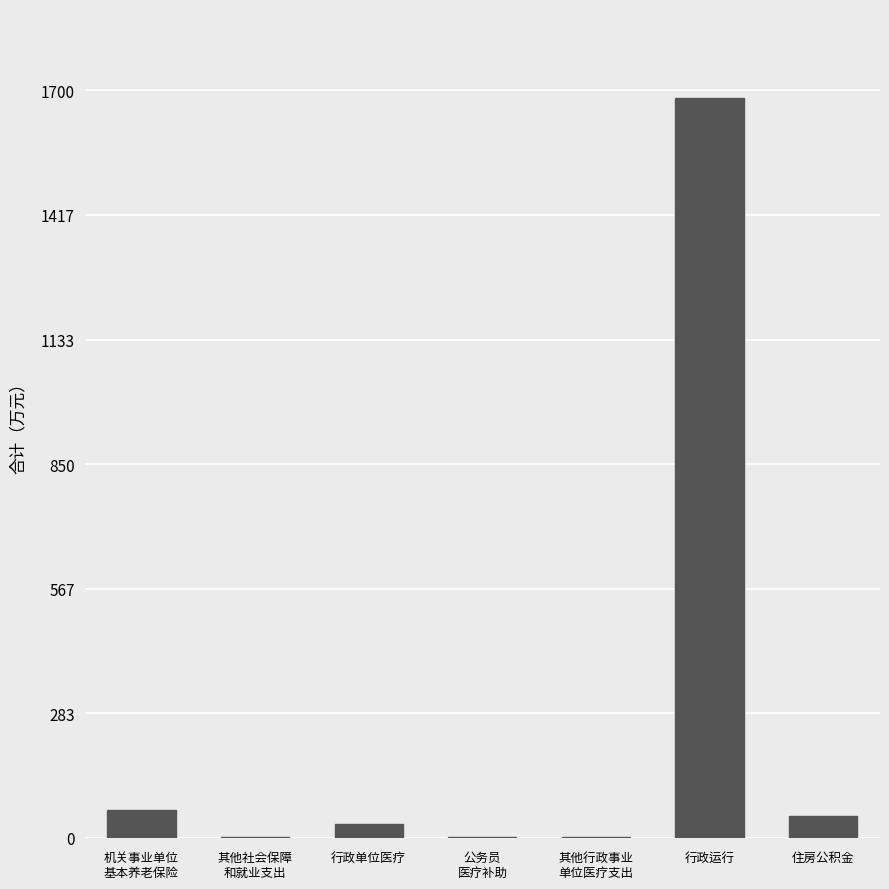

At which category does the chart reach its peak across all series?

行政运行